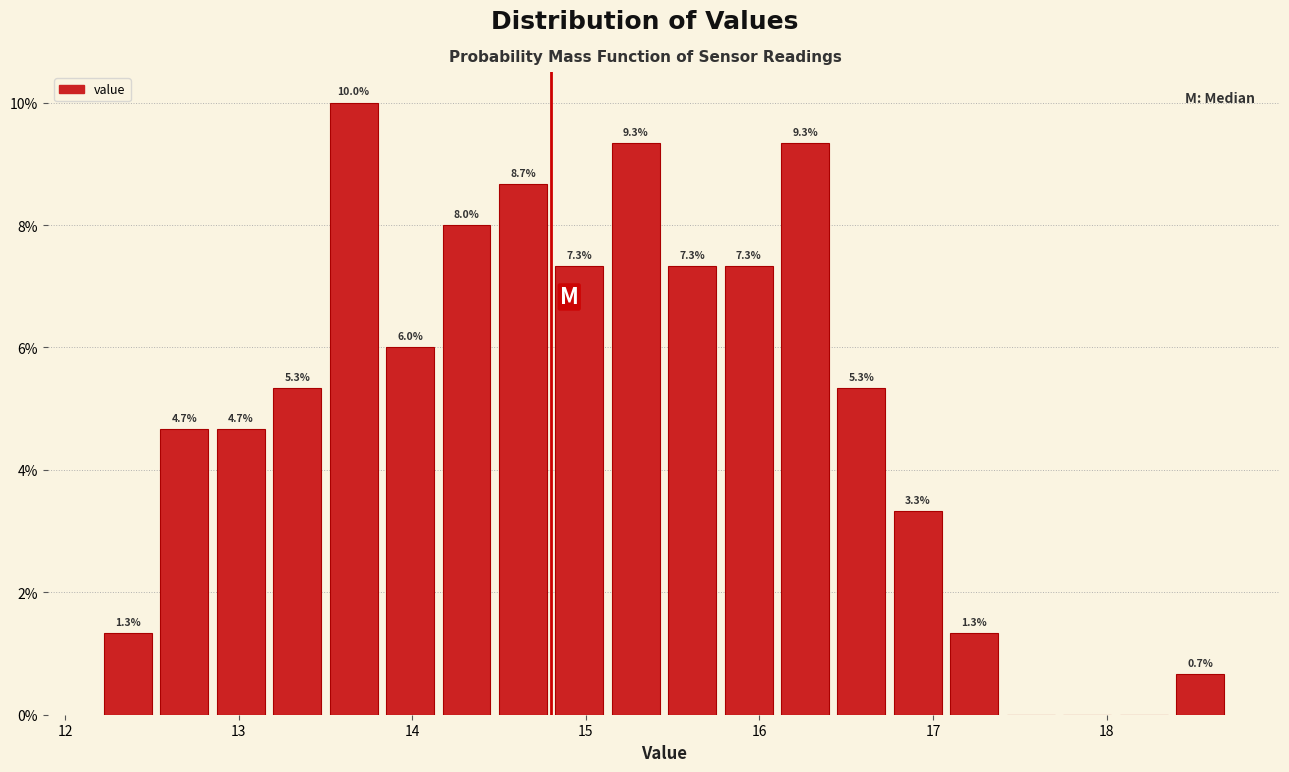

Read against the x-axis, roughly where is the centre of the tallest bar?

13.7